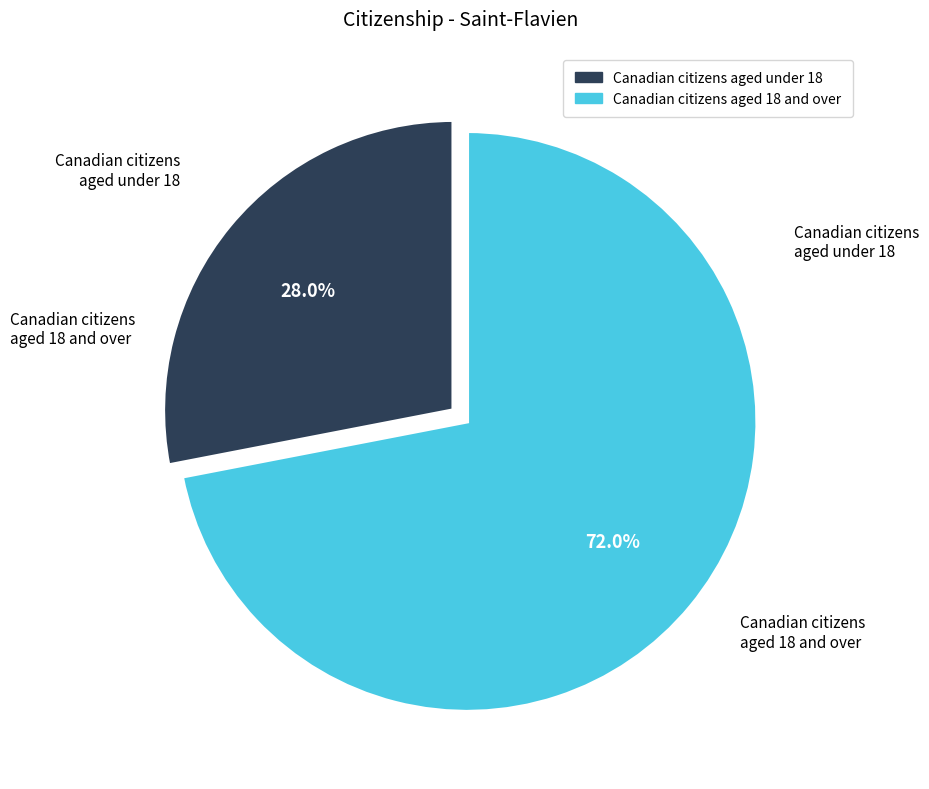

Is there any slice that represents more than half of the pie?

Yes